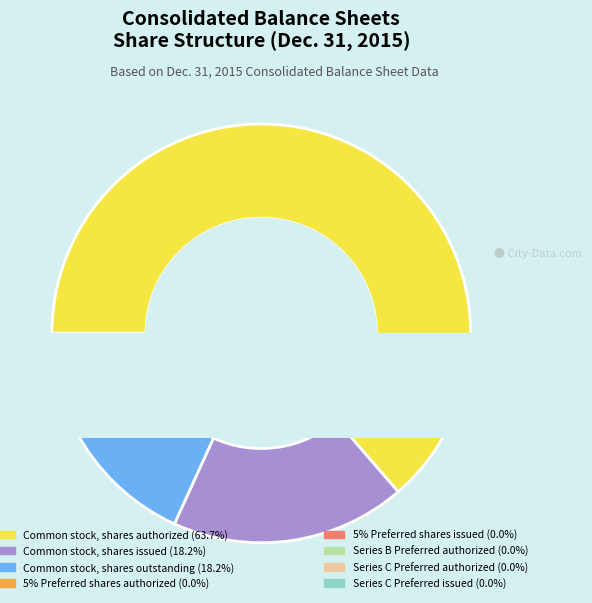

What percentage is NOT represented by Series C Preferred issued?

100.0%